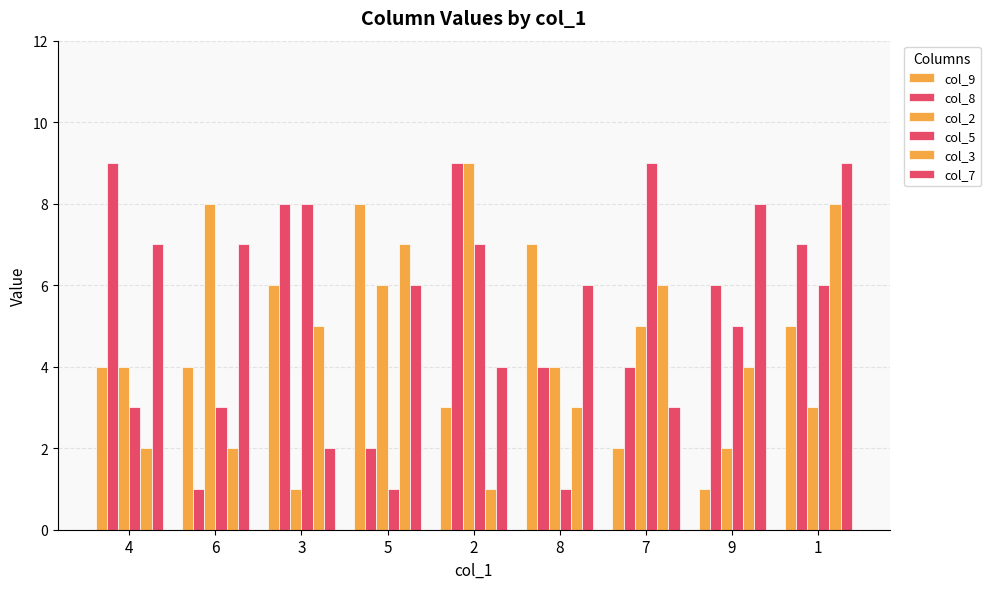

What is the total value across all series at 3?

30